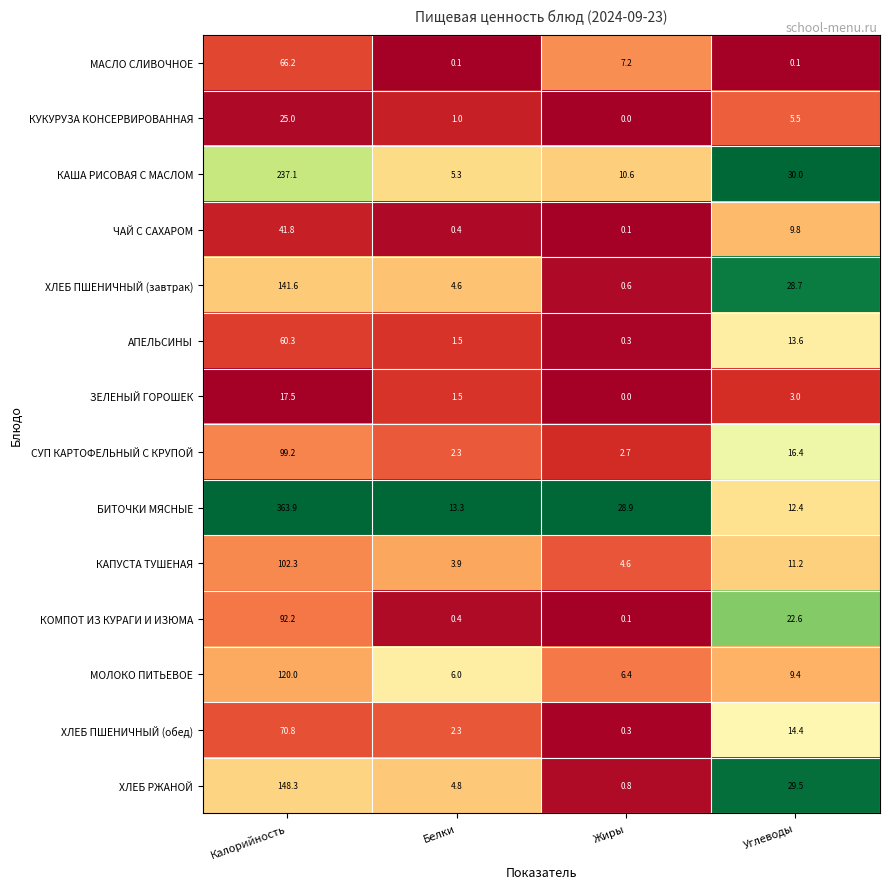

List the series in order of their peak value, highest first.

БИТОЧКИ МЯСНЫЕ, КАША РИСОВАЯ С МАСЛОМ, ХЛЕБ РЖАНОЙ, ХЛЕБ ПШЕНИЧНЫЙ (завтрак), МОЛОКО ПИТЬЕВОЕ, КАПУСТА ТУШЕНАЯ, СУП КАРТОФЕЛЬНЫЙ С КРУПОЙ, КОМПОТ ИЗ КУРАГИ И ИЗЮМА, ХЛЕБ ПШЕНИЧНЫЙ (обед), МАСЛО СЛИВОЧНОЕ, АПЕЛЬСИНЫ, ЧАЙ С САХАРОМ, КУКУРУЗА КОНСЕРВИРОВАННАЯ, ЗЕЛЕНЫЙ ГОРОШЕК